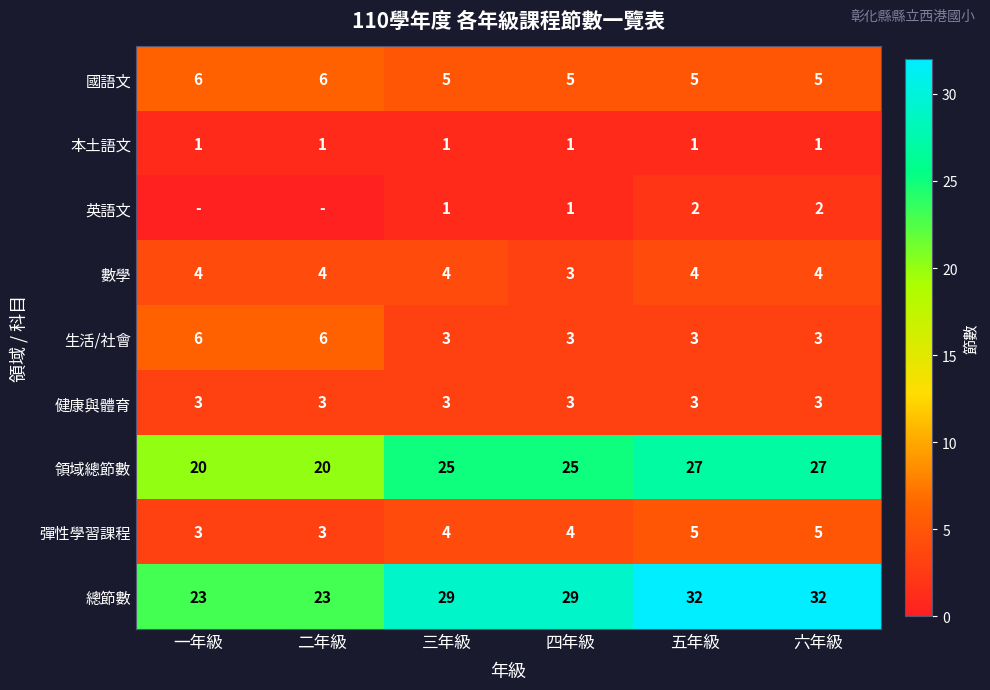

What value does the 國語文 series have at 五年級?

5